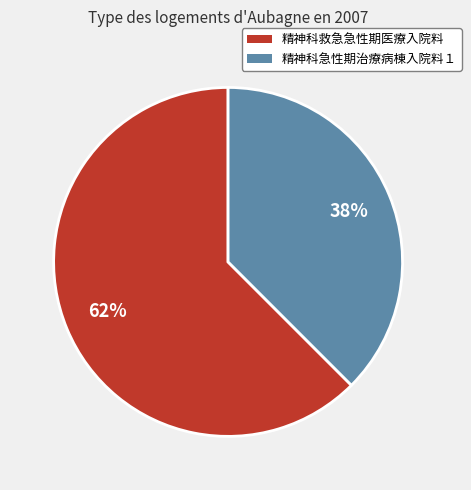

Between 精神科救急急性期医療入院料 and 精神科急性期治療病棟入院料１, which is larger?

精神科救急急性期医療入院料